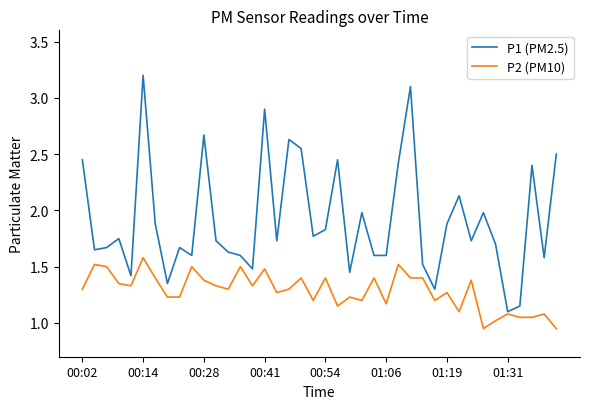

Is this an area chart (filled region under the line)?

No